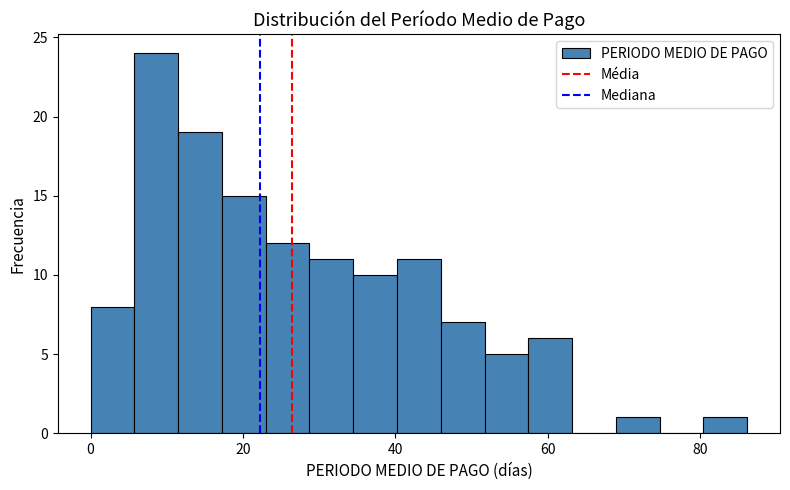

Around what value on the x-axis is the tallest bar? Give the approximate position of its centre, as read against the axis.

8